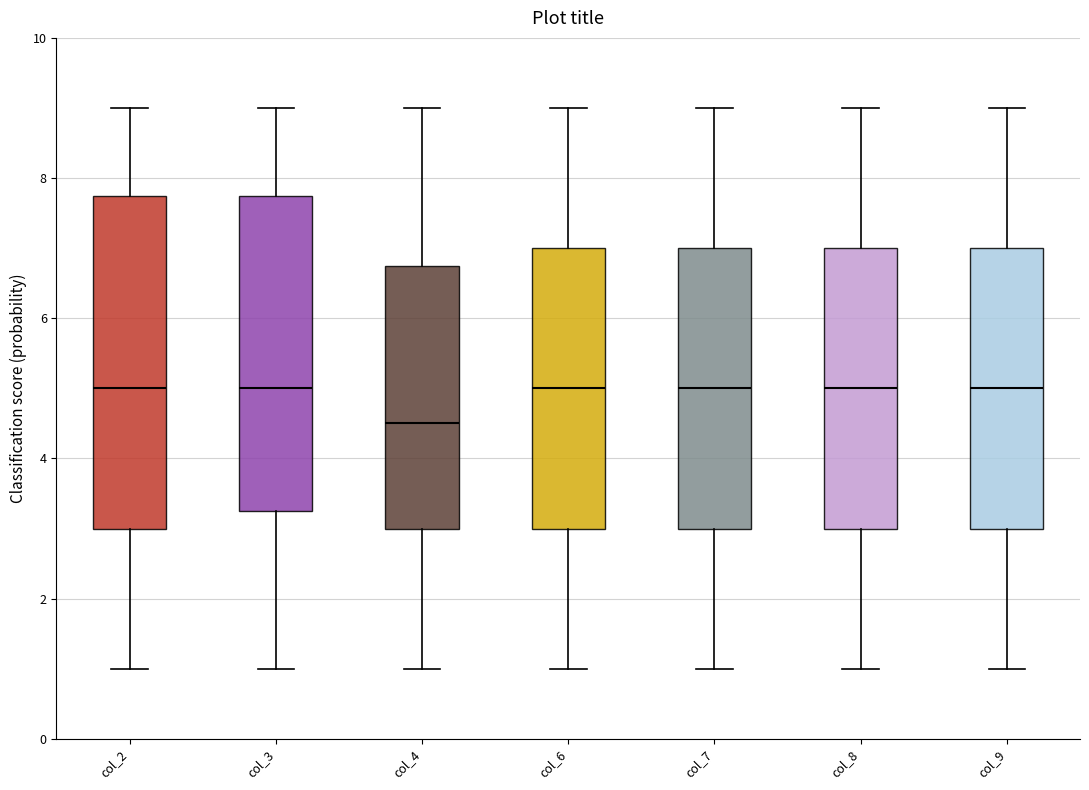

Where is the upper edge of the box for col_8 on the y-axis? The values are not printed on the chart, so give them approximately, as read against the axis.

7.0